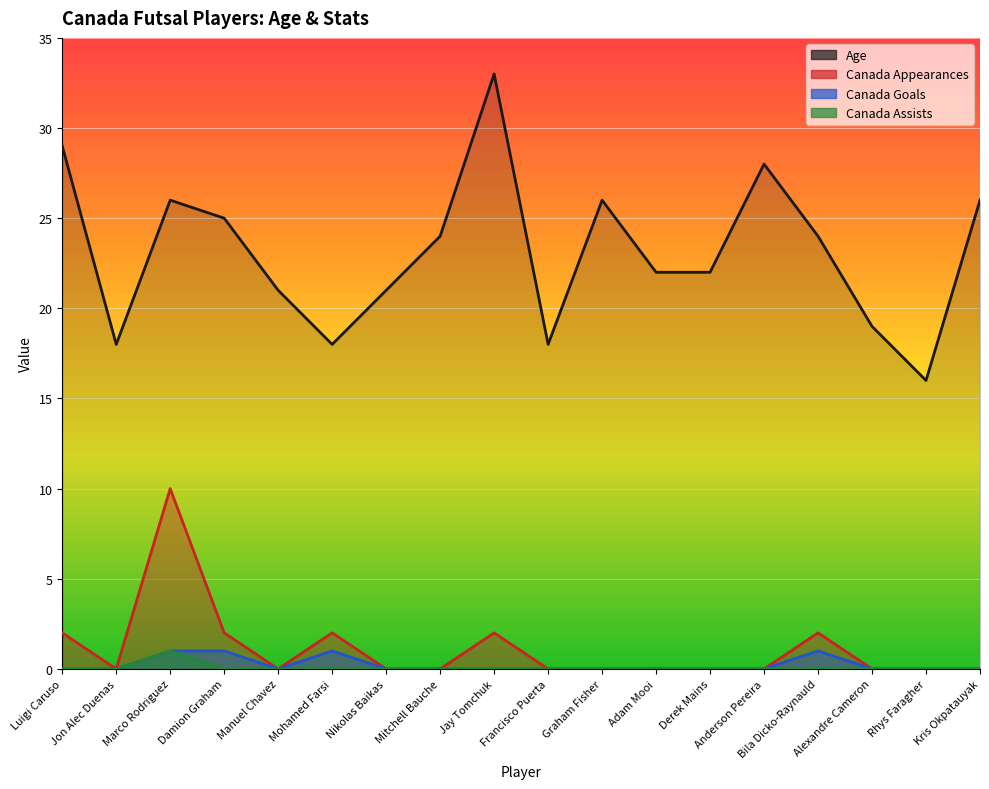

What is the sum of all Canada Goals values?

4